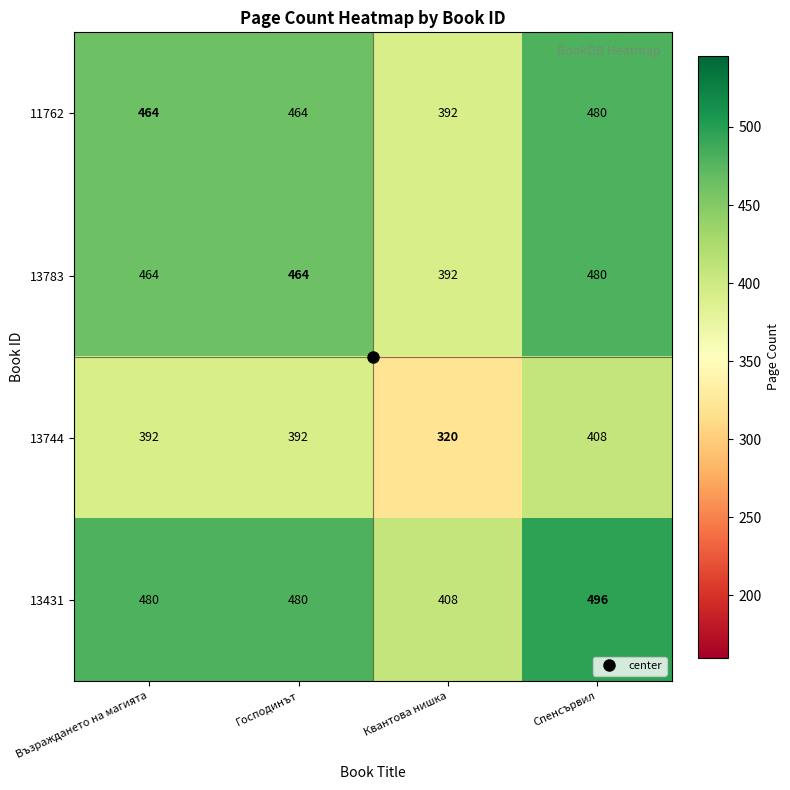

Which series has the largest total across all categories?

13431